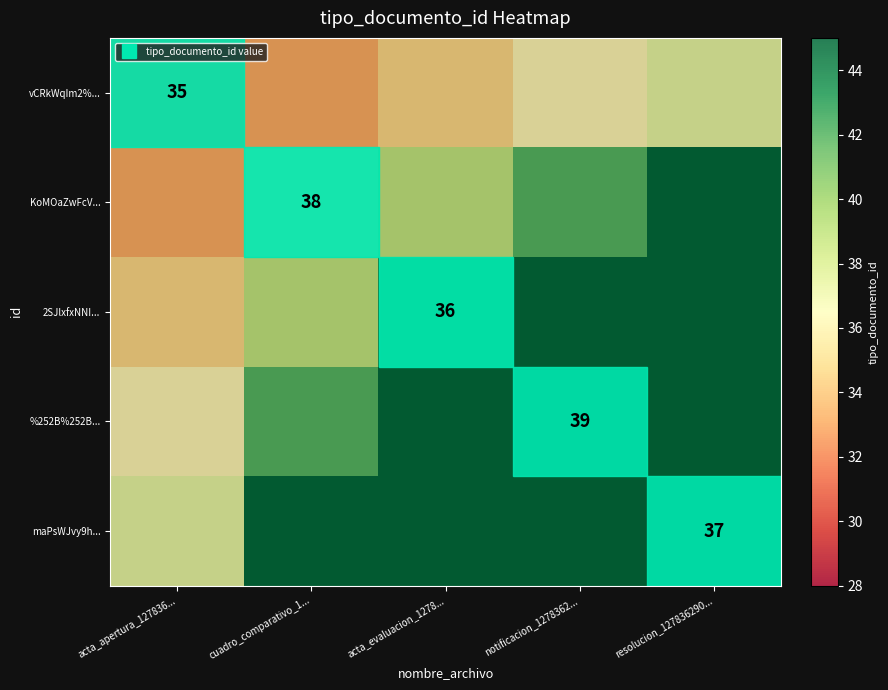

What is the difference between the %252B%252B... values at acta_evaluacion_1278... and cuadro_comparativo_1...?

6.0